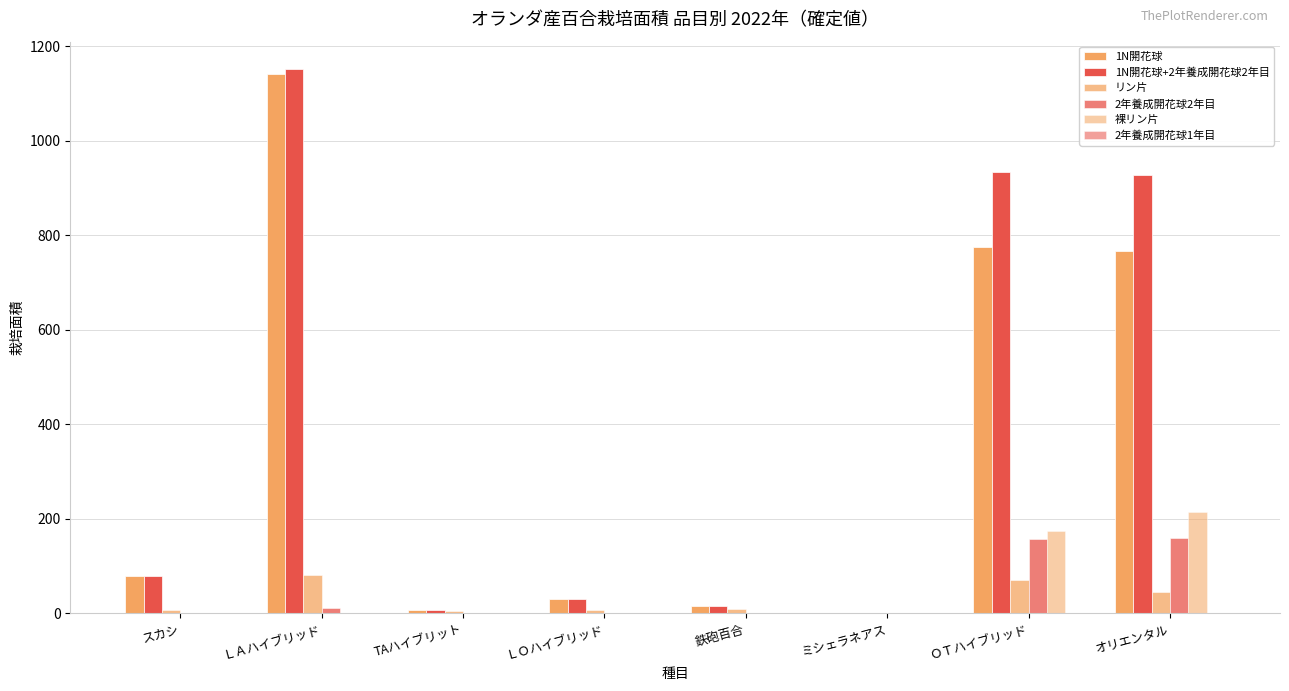

How many groups of bars are there?

8